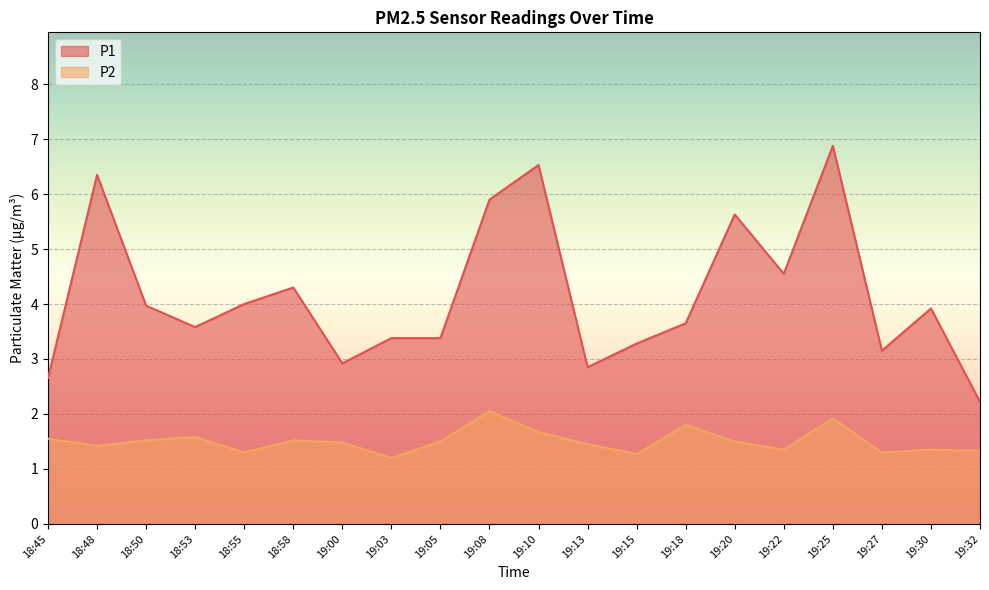

True or false: P1 and P2 intersect in this chart.

False